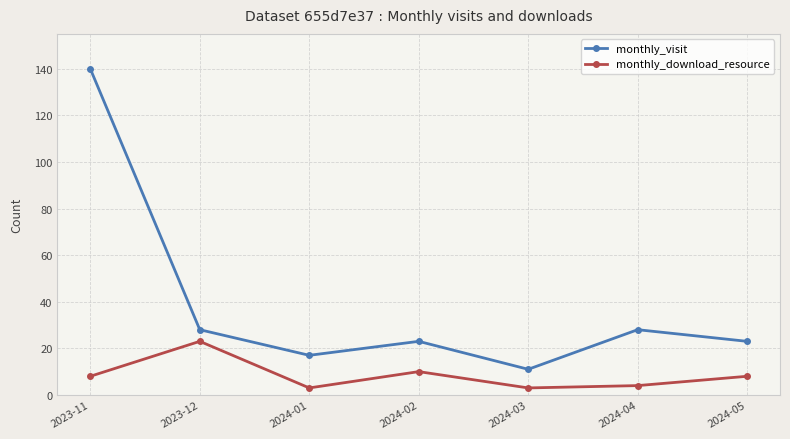

What is the sum of the monthly_visit values at 2024-04 and 2024-05?

51